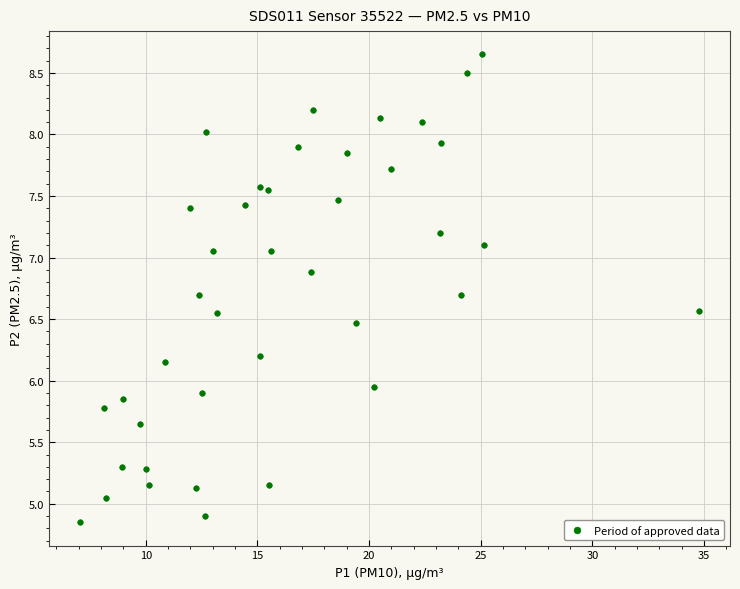

What is the range of X values (max minus min)?

27.7